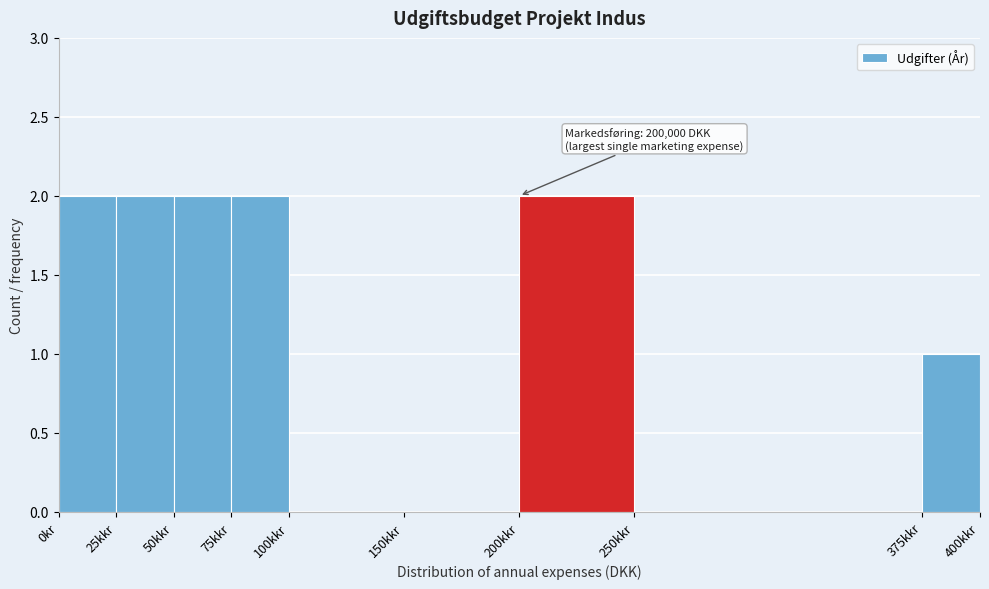

Reading left to right, list all the values displayed in this chart.

0kr=2	25kkr=2	50kkr=2	75kkr=2	100kkr=0	150kkr=0	200kkr=2	250kkr=0	375kkr=1